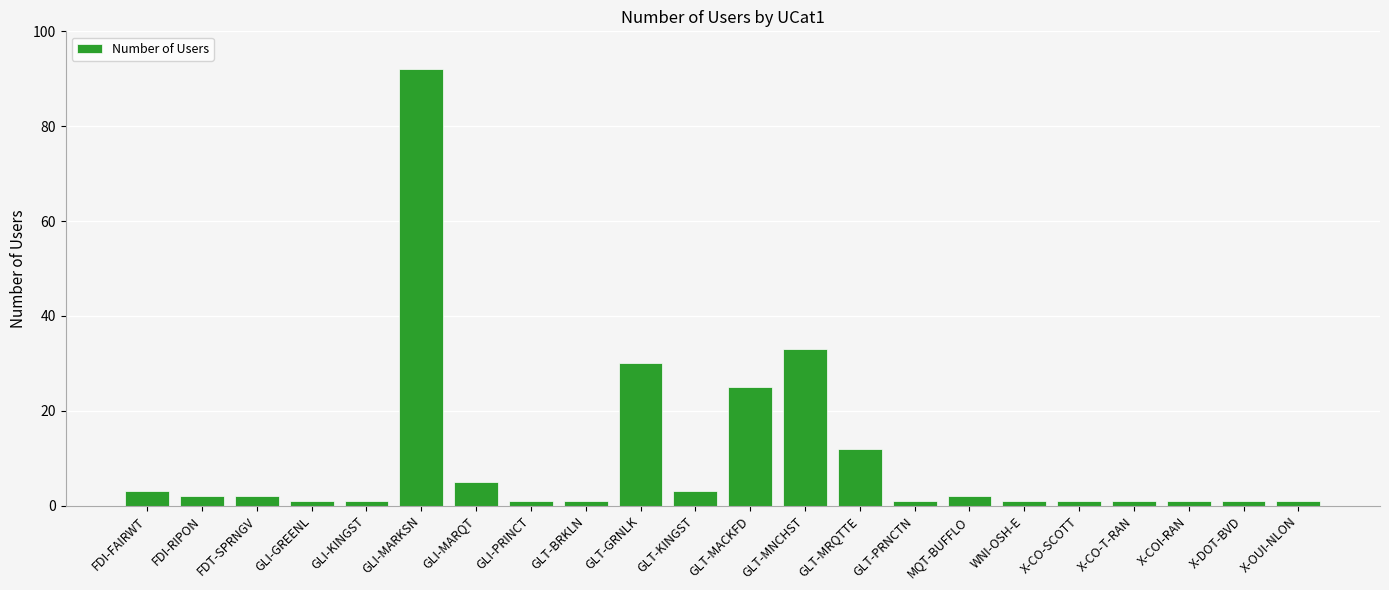

What is the sum of the values at X-COI-RAN and GLT-GRNLK?

31